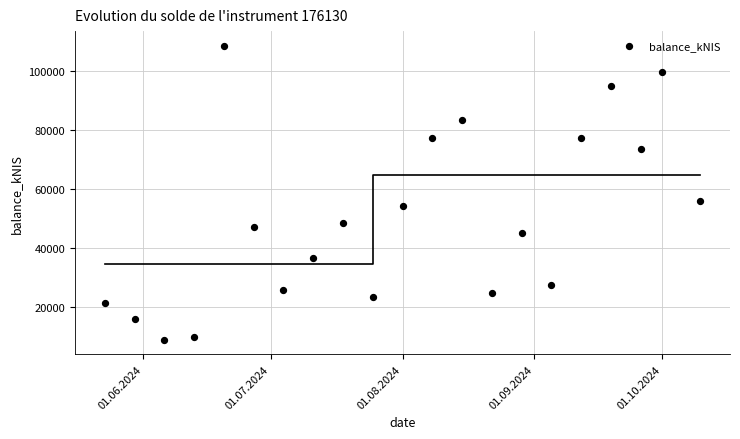

What Y value in the scatter plot is closest to 58720?

56034.6